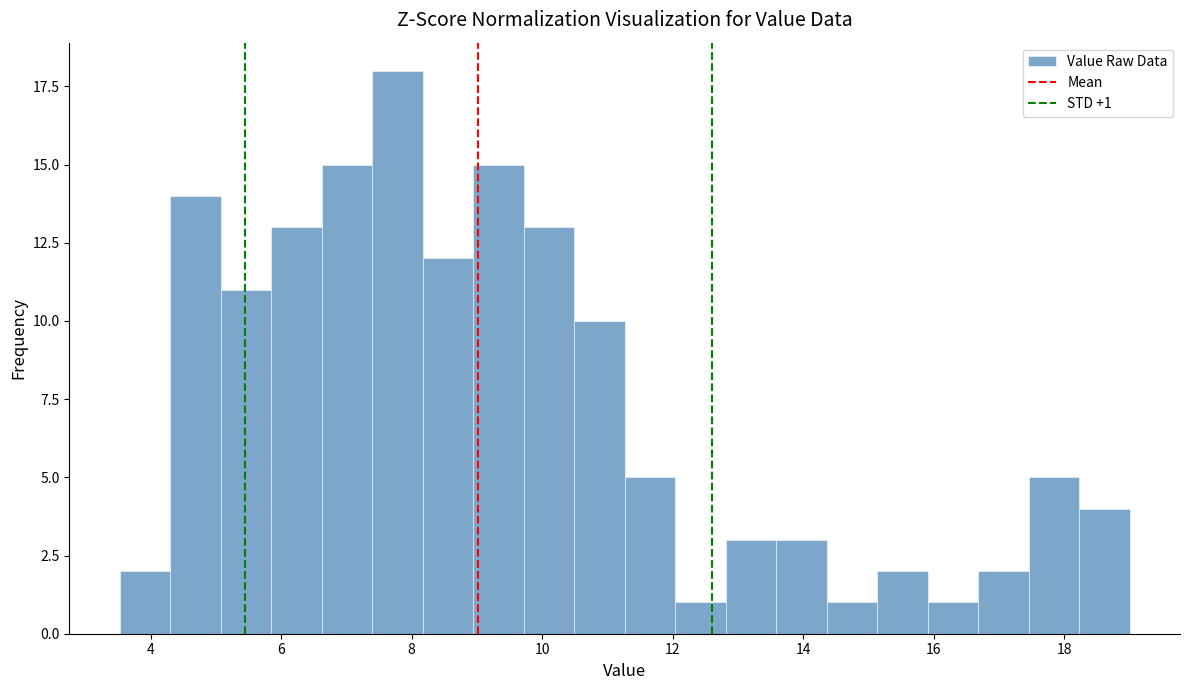

Read against the x-axis, roughly where is the centre of the tallest bar?

7.8